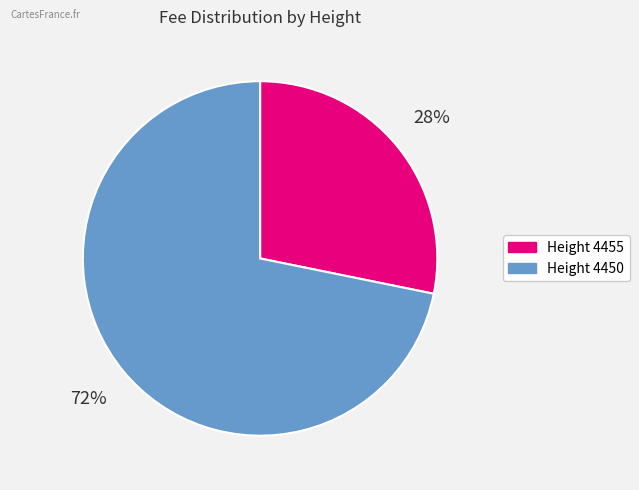

Is there any slice that represents more than half of the pie?

Yes